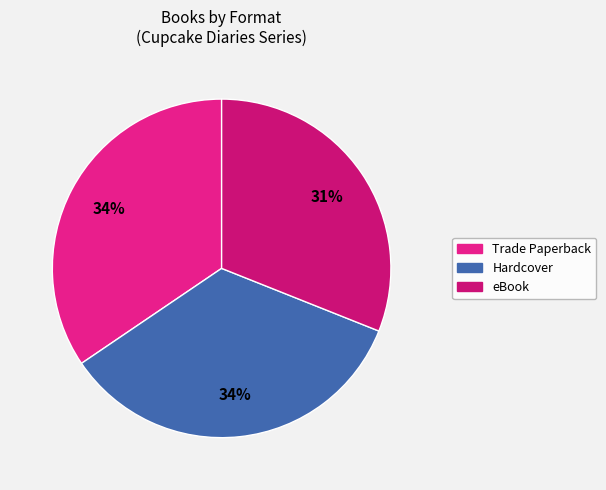

To the nearest percent, what percentage of the pie is Hardcover?

34%